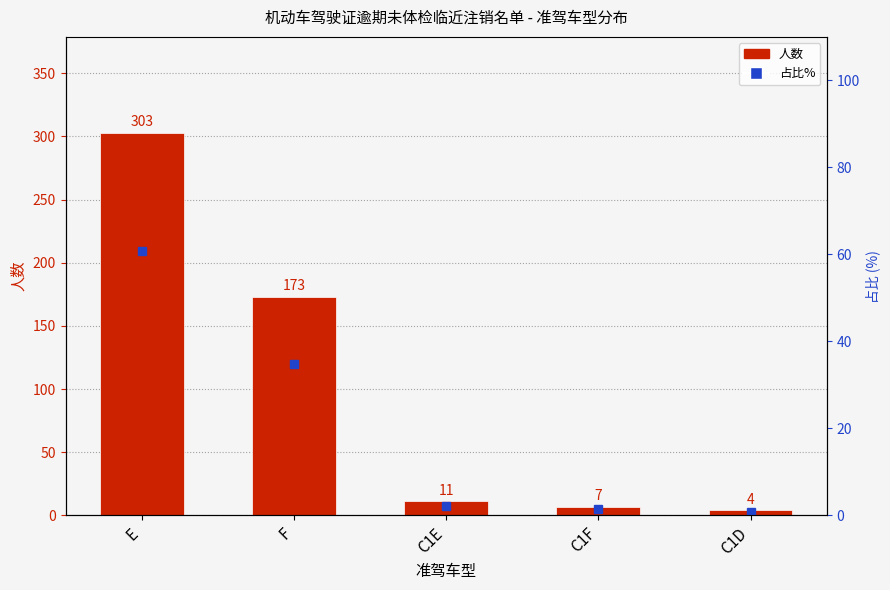

What are all the series names shown in the legend?

人数, 占比%